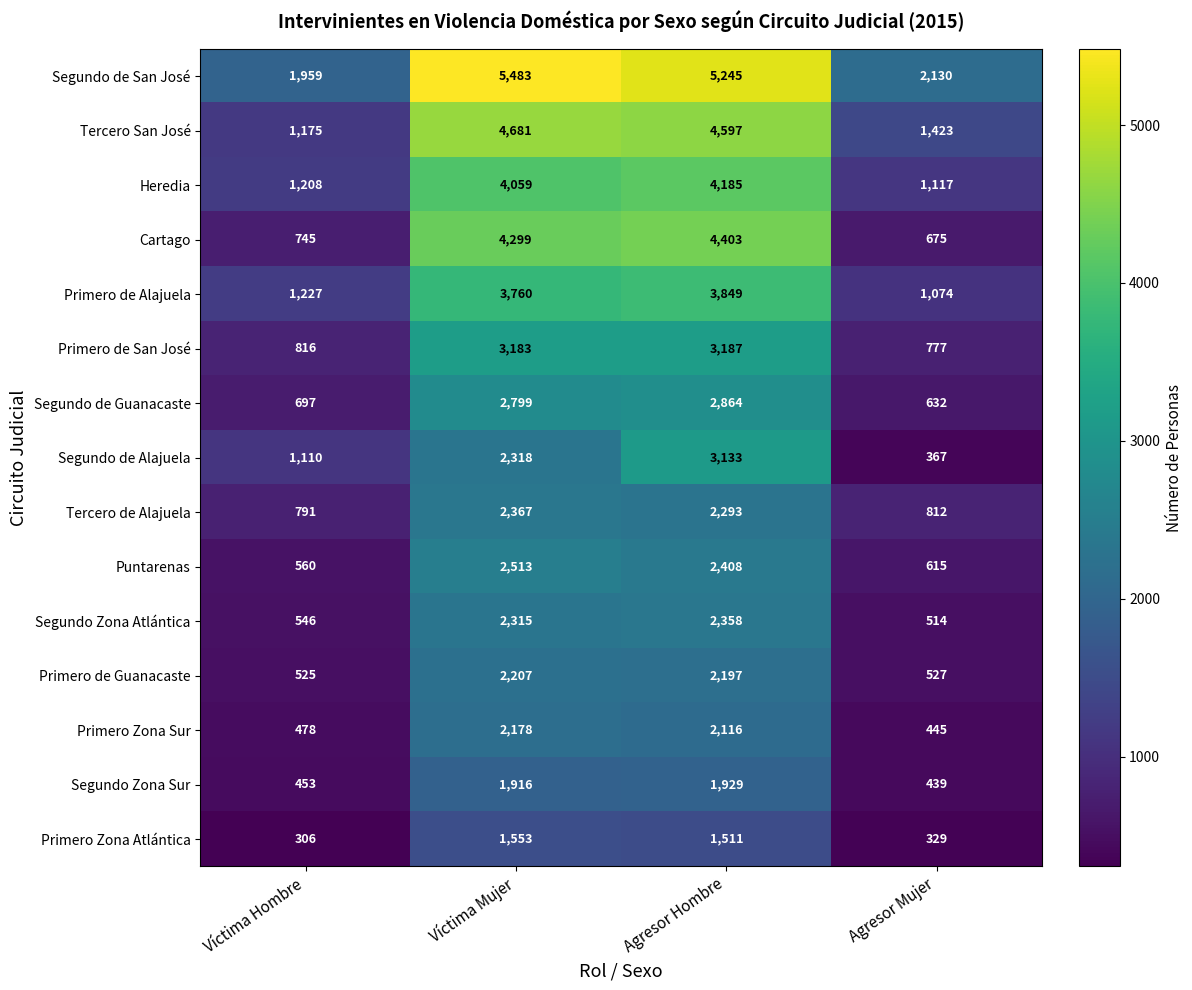

Is it true that Primero Zona Sur equals 684 at Víctima Mujer?

False